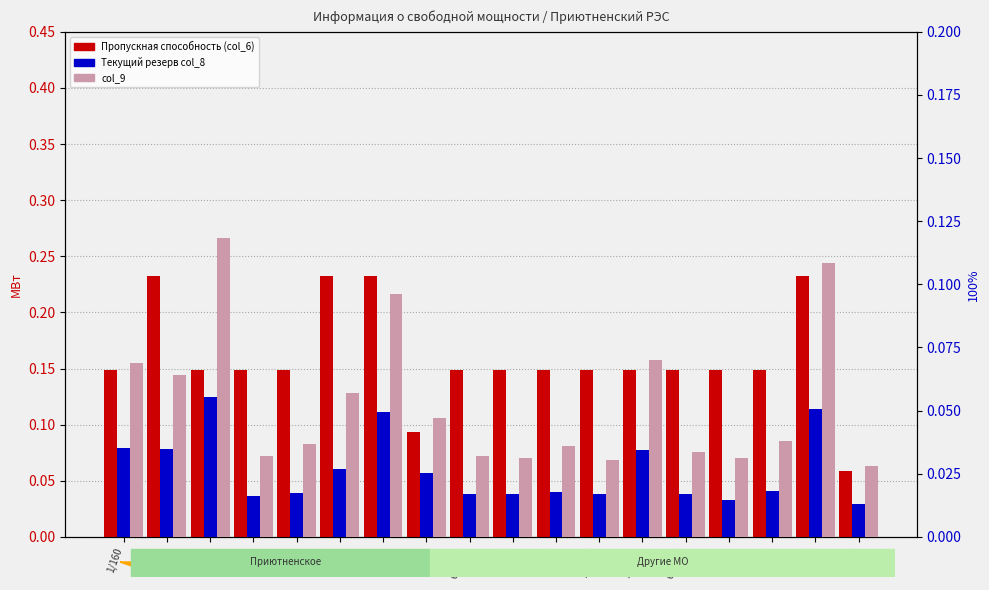

Between 1/160 and 4/160, which is larger?

1/160